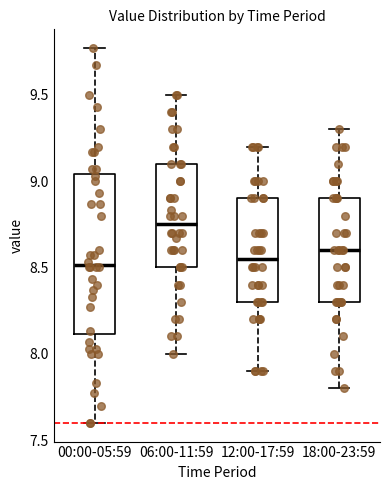

Reading left to right, transcribe this box plot: for each box, give where its median line is, the range the box spans, and where its two whiskers end, as read against the y-axis. The values are not printed on the chart, so give them approximately, as read against the axis.

00:00-05:59: median 8.50, box 8.10 to 9.05, whiskers 7.60 to 9.75
06:00-11:59: median 8.75, box 8.50 to 9.10, whiskers 8.00 to 9.50
12:00-17:59: median 8.55, box 8.30 to 8.90, whiskers 7.90 to 9.20
18:00-23:59: median 8.60, box 8.30 to 8.90, whiskers 7.80 to 9.30